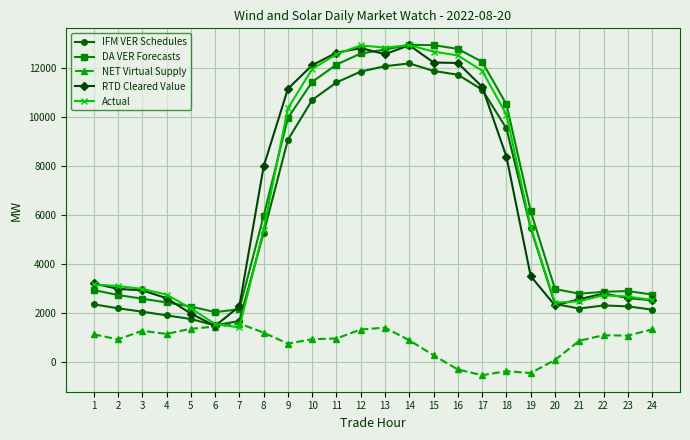

The RTD Cleared Value series shows 22809.2 at 12. True or false?

False